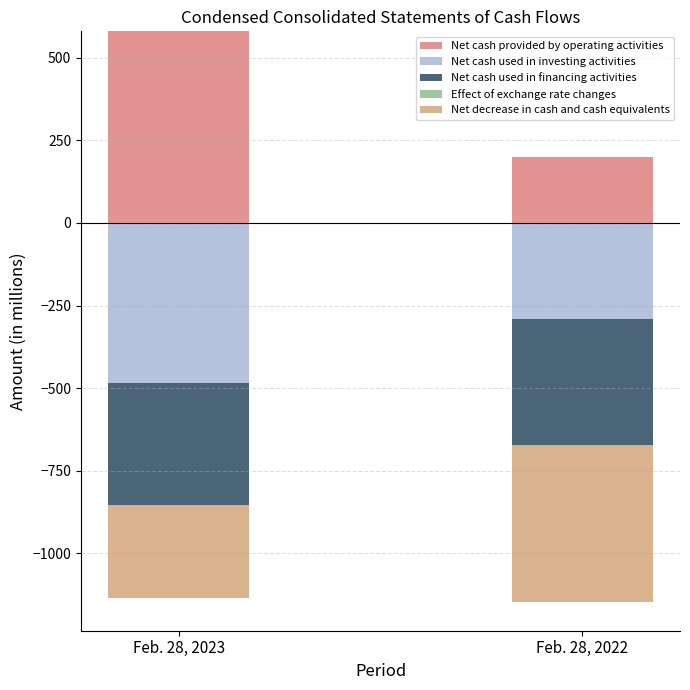

Which has a higher value, Feb. 28, 2022 or Feb. 28, 2023?

Feb. 28, 2023